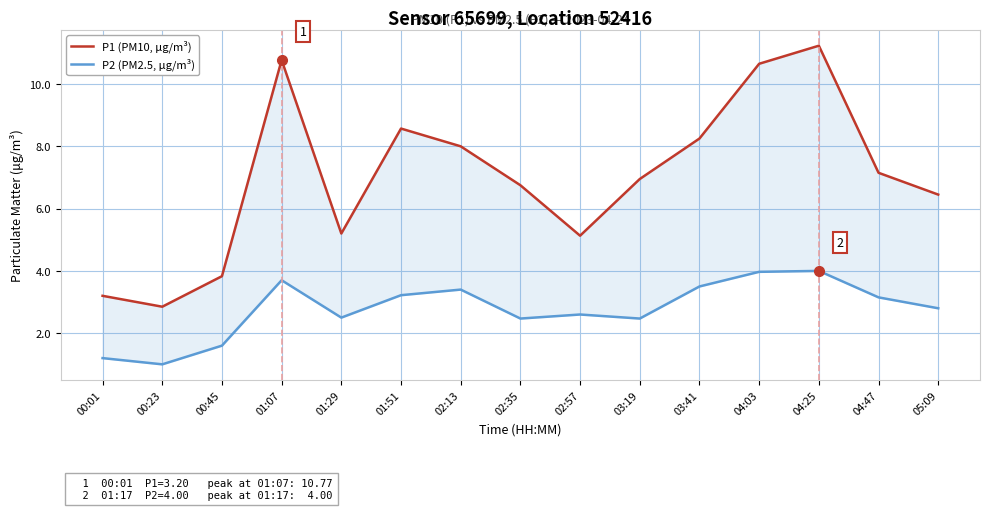

Is the value of P2 (PM2.5, μg/m³) at 00:01 greater than the value of P1 (PM10, μg/m³) at 03:19?

No